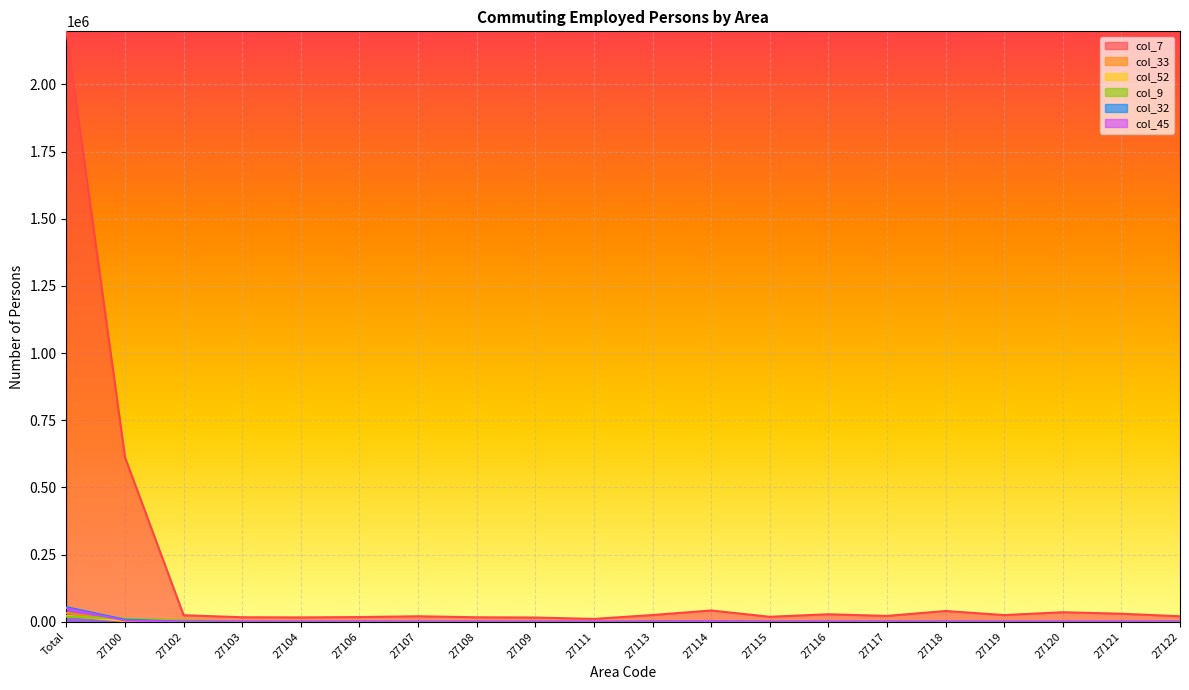

Reading left to right, what are all the values shown in this chart?

col_7: 2197915	611970	24210	16723	16111	17410	20350	16582	15612	10491	24985	41958	18443	27851	21619	39996	24775	35411	29780	20392
col_33: 33056	1113	33	54	67	41	74	111	49	50	47	62	56	85	44	50	70	466	215	87
col_52: 22103	3315	38	25	18	35	38	44	90	37	34	36	44	152	31	69	221	411	604	89
col_9: 18850	11376	5151	125	138	84	159	101	112	45	171	387	154	171	923	1292	159	190	177	100
col_32: 54127	7402	283	208	179	137	146	123	97	85	542	940	123	160	204	333	189	224	169	110
col_45: 50271	4368	178	119	79	96	108	100	209	87	204	1113	295	596	343	386	325	435	666	157